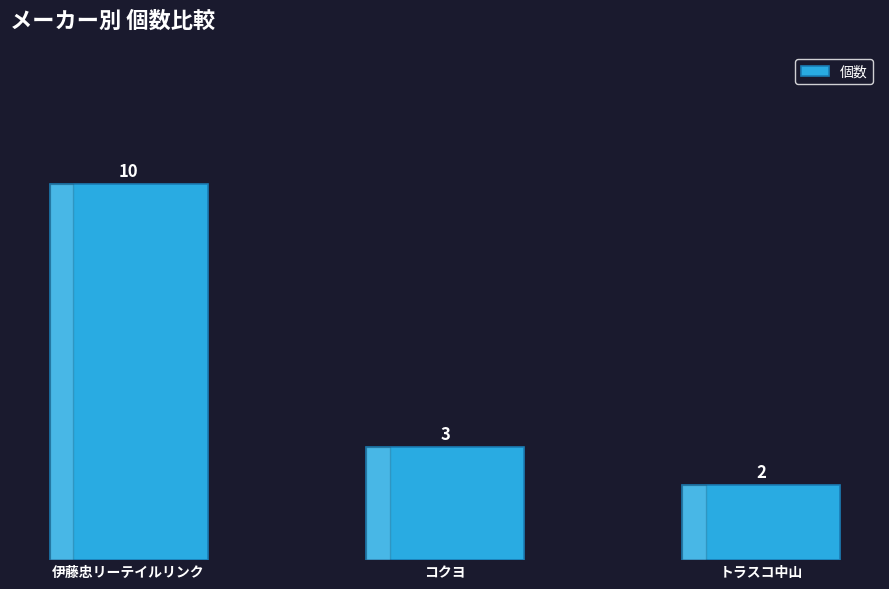

Reading left to right, what are all the values shown in this chart?

10	3	2